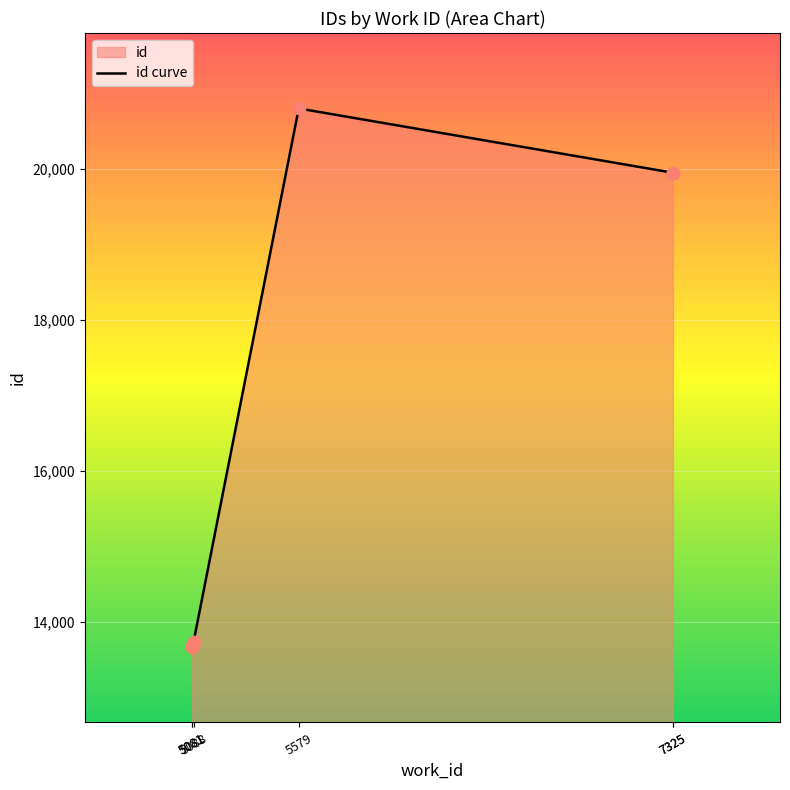

What is the change in value from 5088 to 7325?

+6222